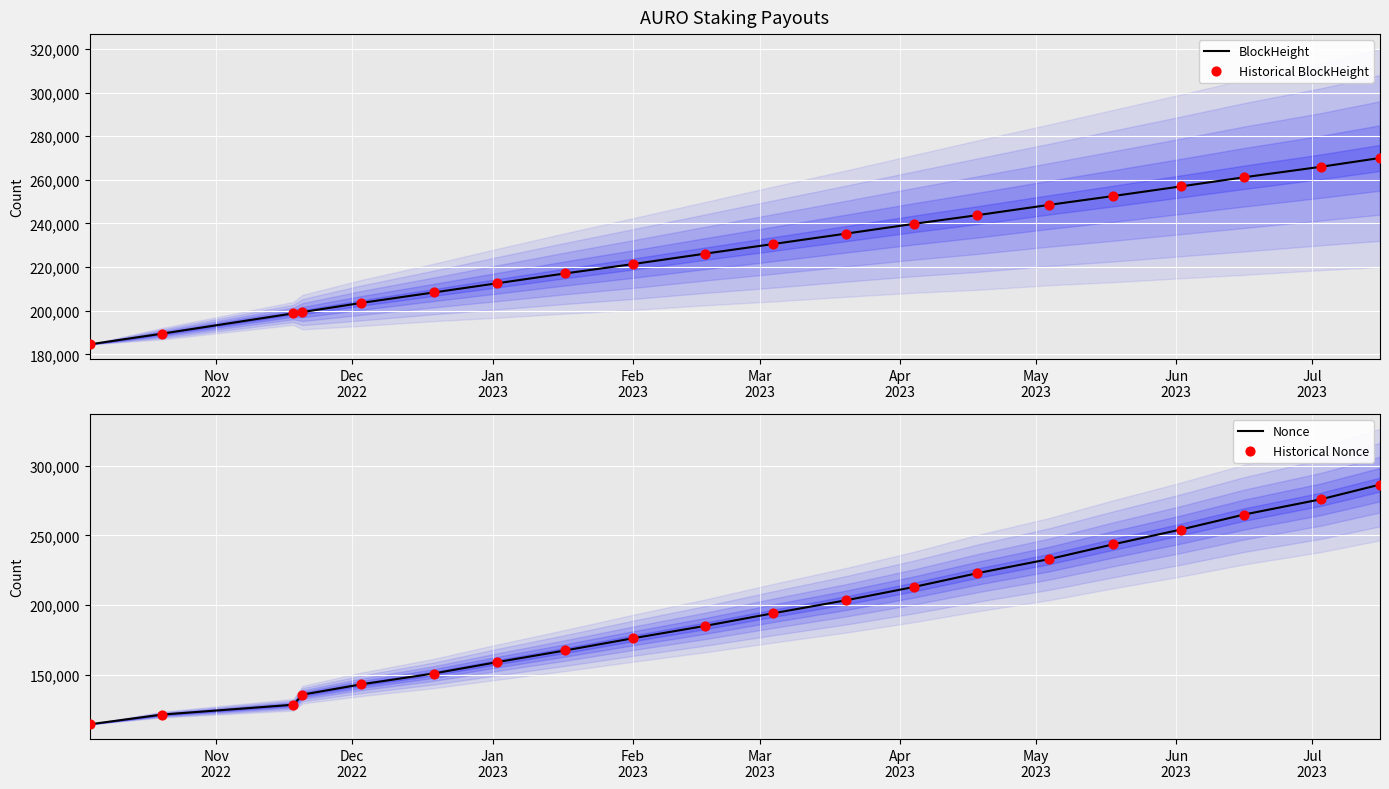

Is the value of Historical BlockHeight at 18 greater than the value of Nonce at May
2023?

Yes